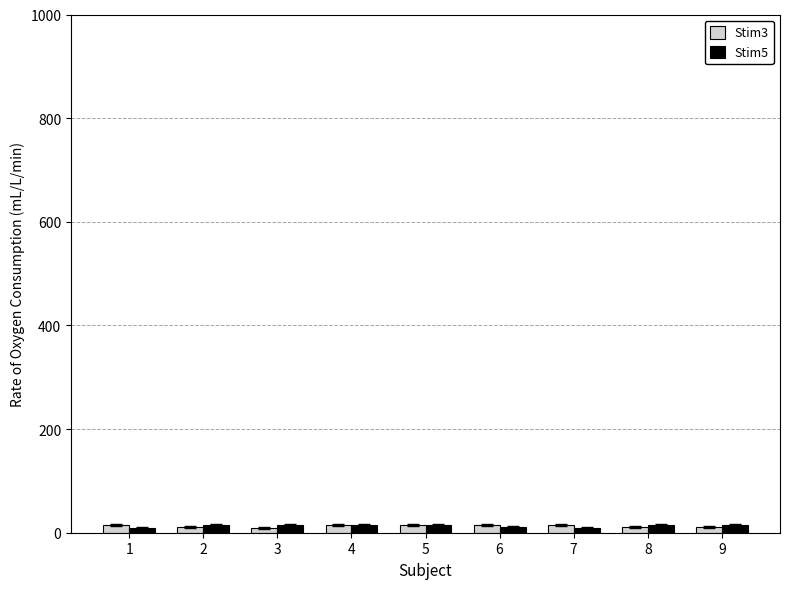

At how many categories does at least one series exceed 14?

9